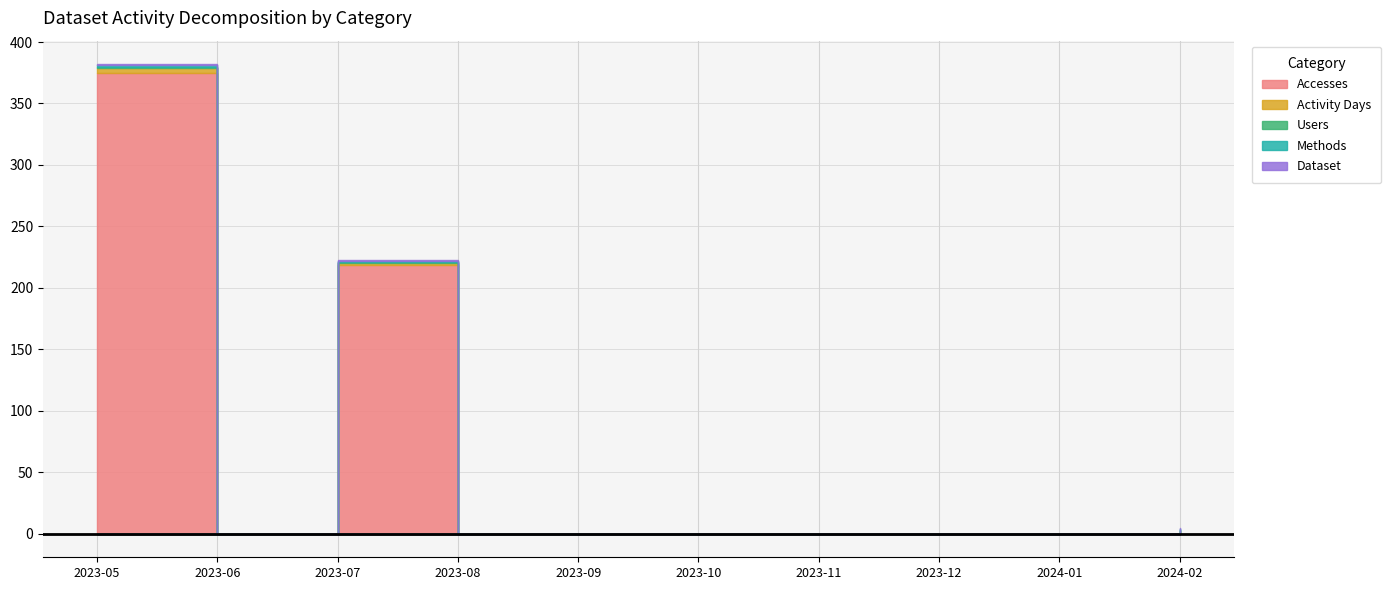

What is the sum of the Accesses values at 2024-02 and 2023-12?

1